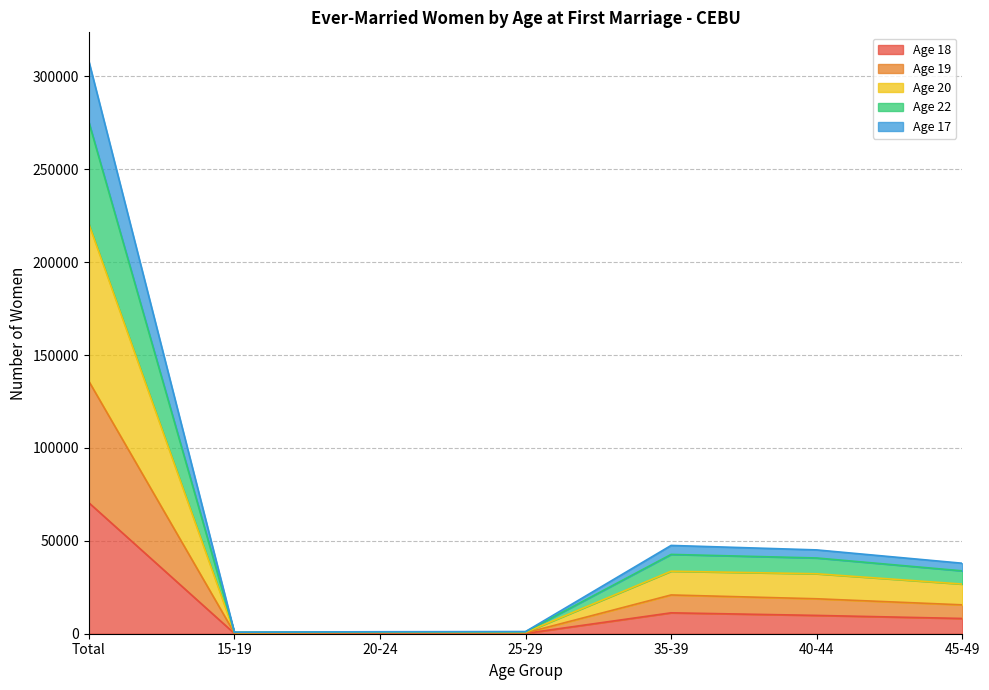

At which label does Age 18 reach its peak?

Total